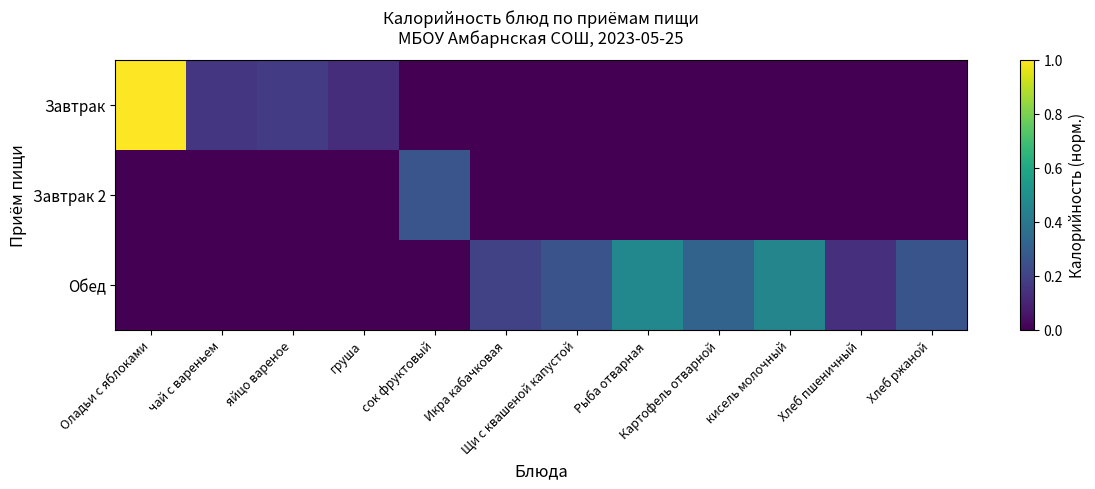

Reading left to right, what are all the values shown in this chart?

Завтрак: Оладьи с яблоками=1.0	чай с вареньем=0.2	яйцо вареное=0.2	груша=0.1	сок фруктовый=0.0	Икра кабачковая=0.0	Щи с квашеной капустой=0.0	Рыба отварная=0.0	Картофель отварной=0.0	кисель молочный=0.0	Хлеб пшеничный=0.0	Хлеб ржаной=0.0
Завтрак 2: Оладьи с яблоками=0.0	чай с вареньем=0.0	яйцо вареное=0.0	груша=0.0	сок фруктовый=0.3	Икра кабачковая=0.0	Щи с квашеной капустой=0.0	Рыба отварная=0.0	Картофель отварной=0.0	кисель молочный=0.0	Хлеб пшеничный=0.0	Хлеб ржаной=0.0
Обед: Оладьи с яблоками=0.0	чай с вареньем=0.0	яйцо вареное=0.0	груша=0.0	сок фруктовый=0.0	Икра кабачковая=0.2	Щи с квашеной капустой=0.3	Рыба отварная=0.5	Картофель отварной=0.3	кисель молочный=0.5	Хлеб пшеничный=0.1	Хлеб ржаной=0.3